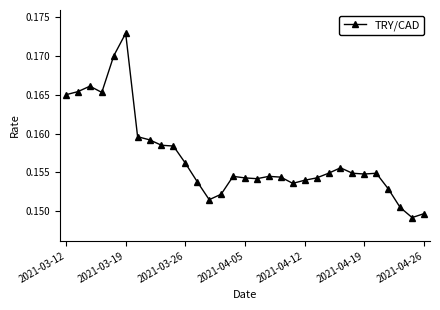

True or false: the data has more than 0 interior local peaks.

True